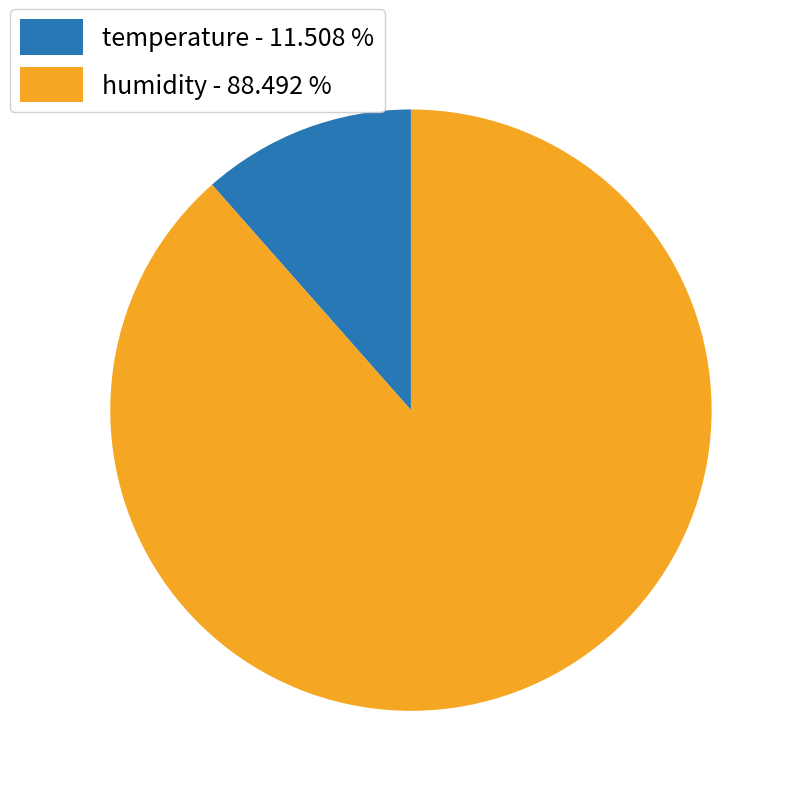

Which category has the smallest portion of the pie?

temperature - 11.508 %